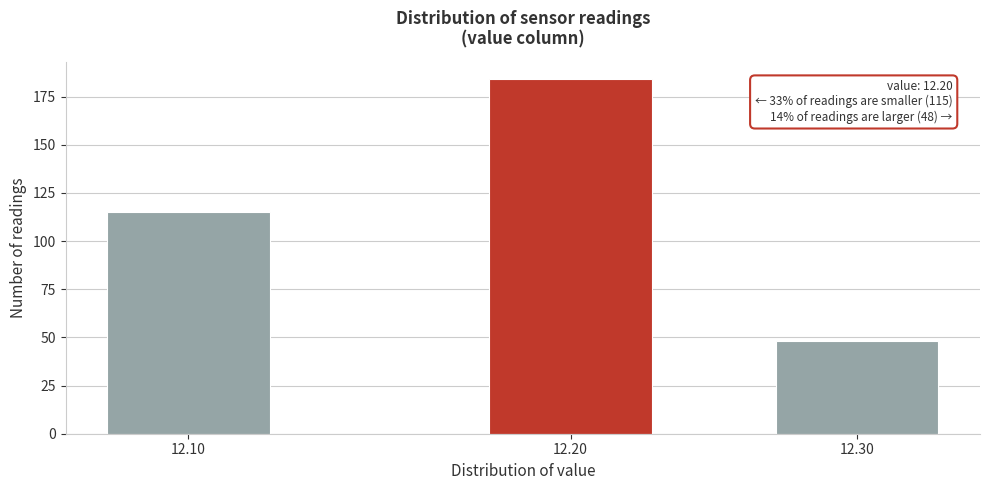

Reading right to left, what are all the values shown in this chart?

12.30=48	12.20=184	12.10=115